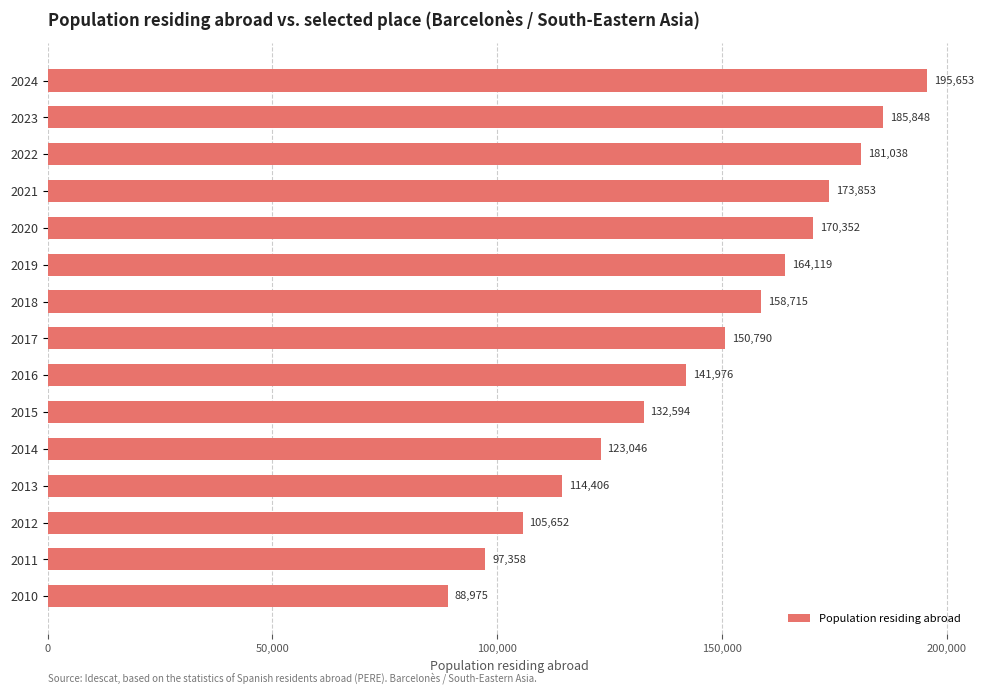

Rank the categories by value from lowest to highest.

2010, 2011, 2012, 2013, 2014, 2015, 2016, 2017, 2018, 2019, 2020, 2021, 2022, 2023, 2024